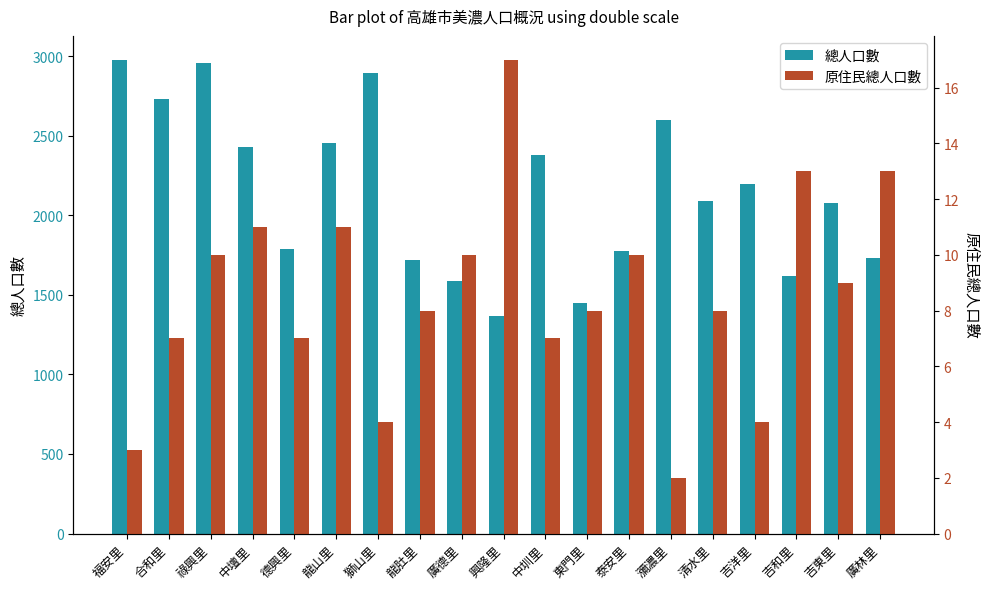

What is the lowest value of the 總人口數 series?

1365